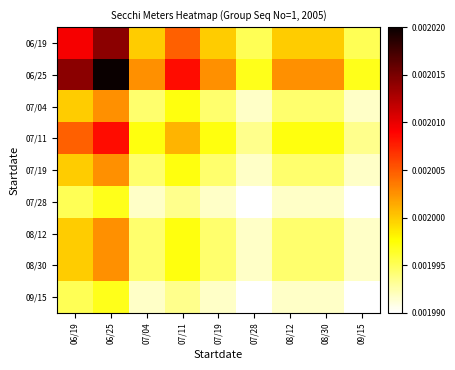

Which label corresponds to the largest value in the chart?

06/25